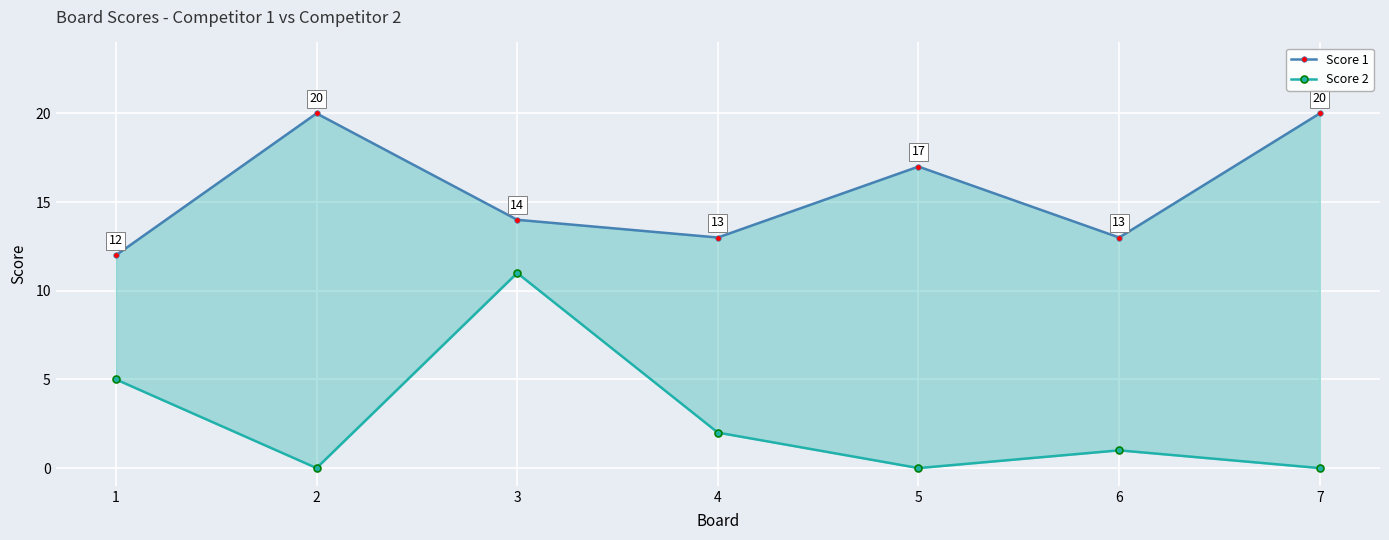

Count the number of data series in this chart.

2